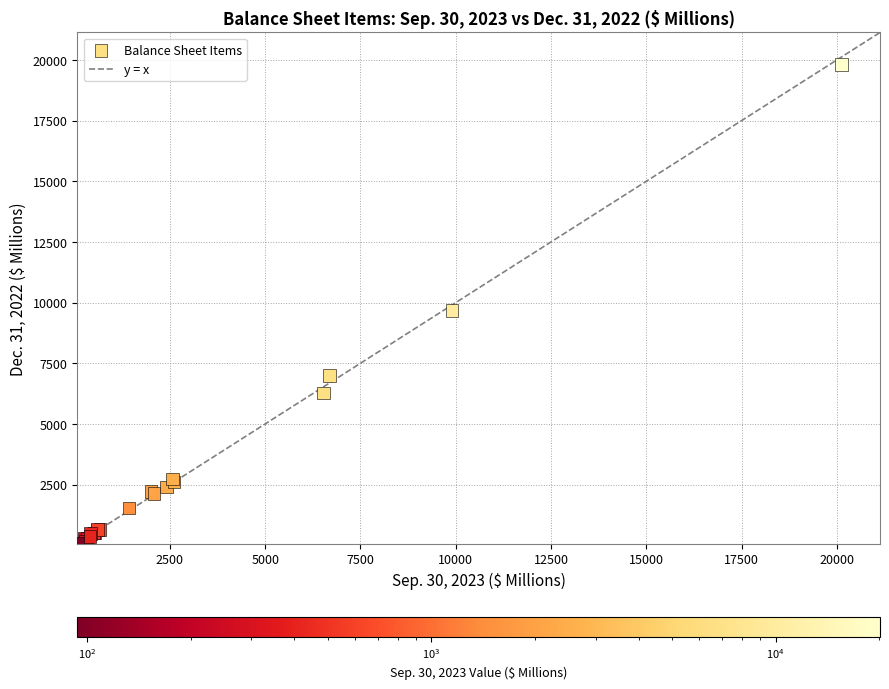

What Y value in the scatter plot is closest to 9943?

9677.1